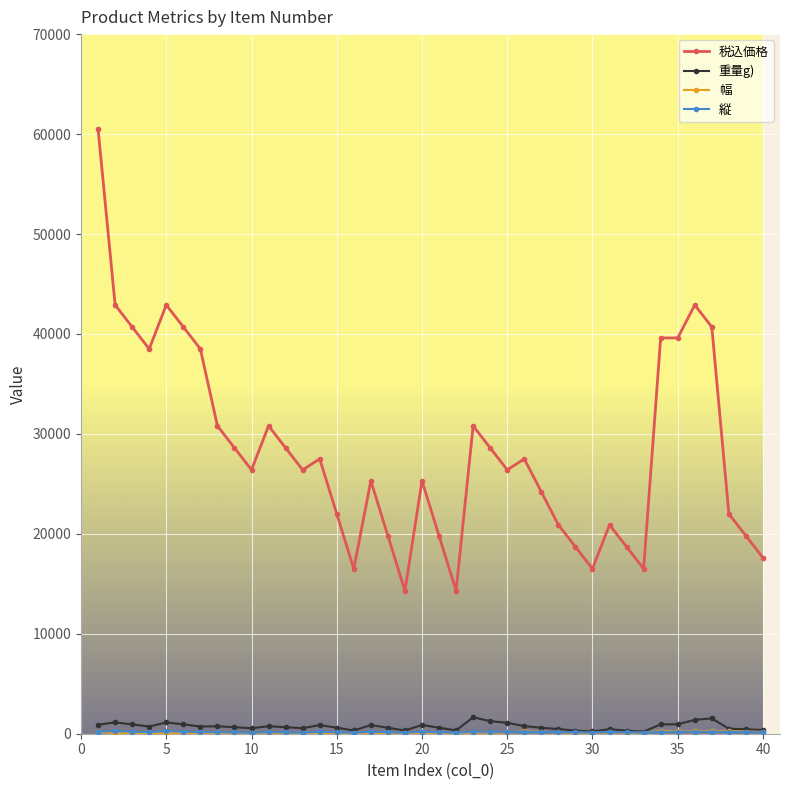

What is the greatest value displayed?

60500